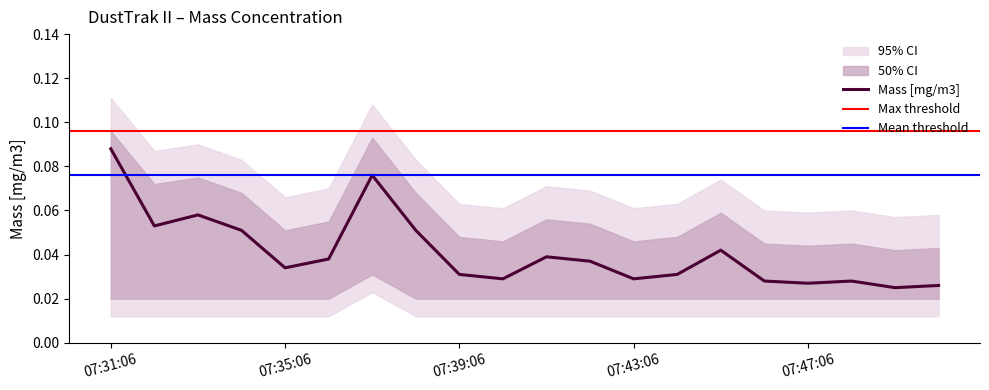

At which label does Mass [mg/m3] reach its peak?

07:31:06